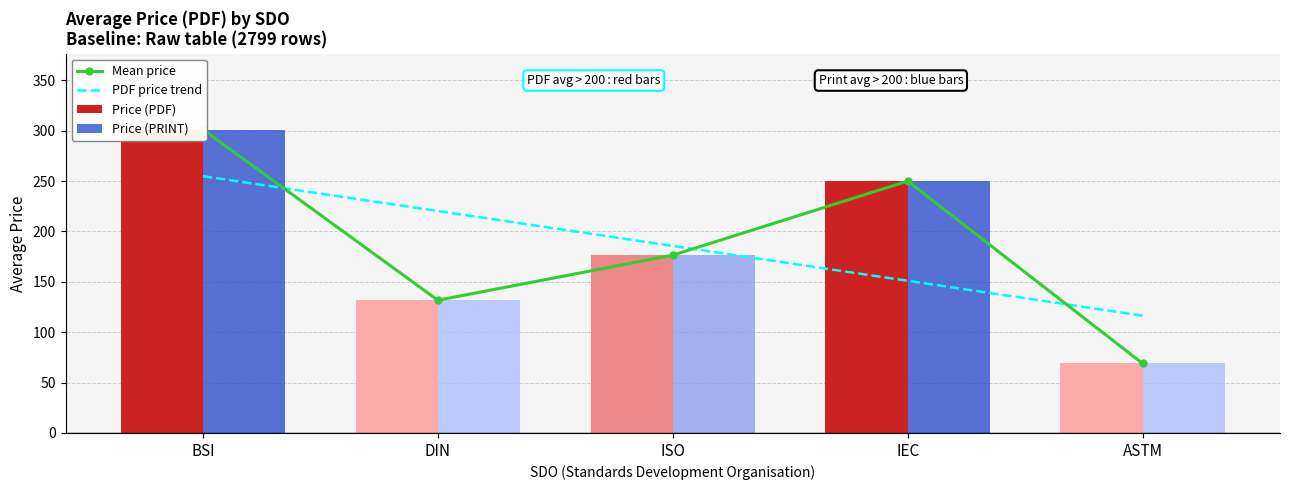

What is the label of the 1st bar from the left?

BSI